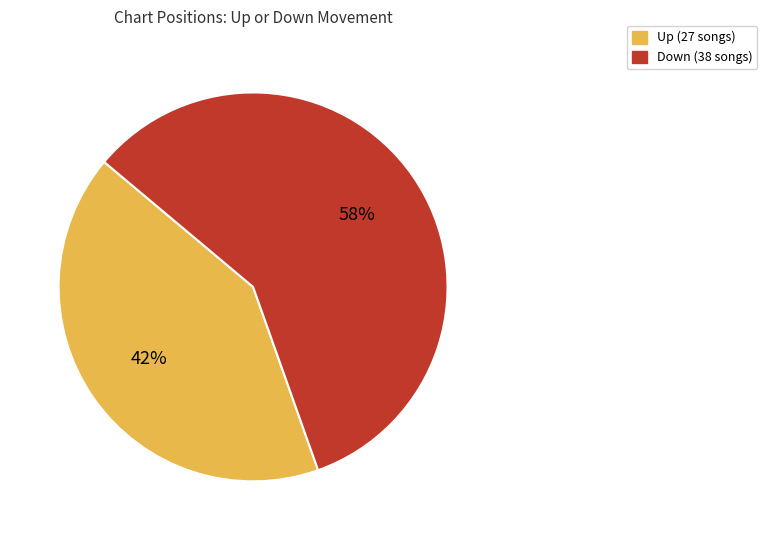

Is there any slice that represents more than half of the pie?

Yes